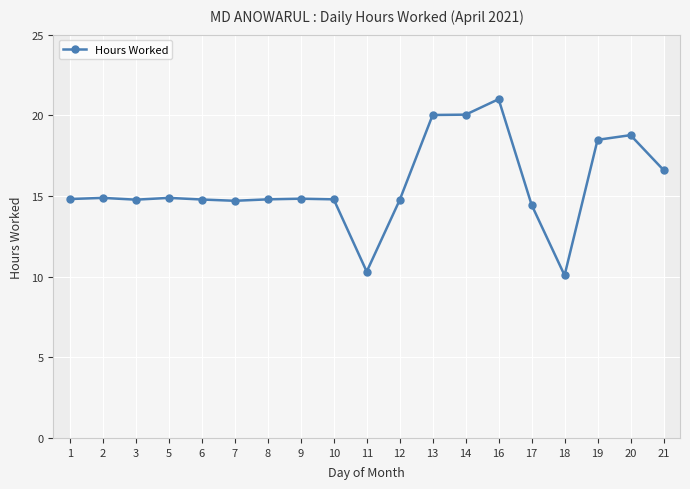

What is the change in value from 13 to 18?

-9.9